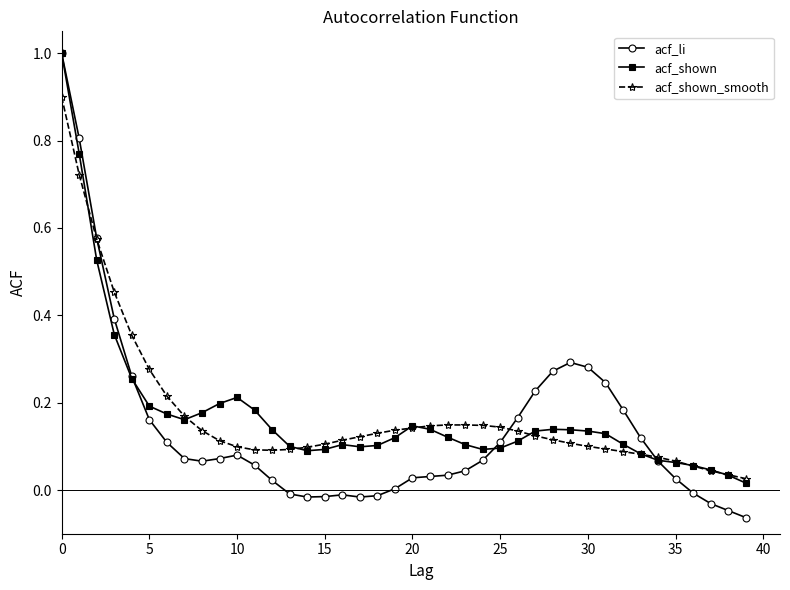

True or false: acf_li has more than 0 interior local peaks.

True